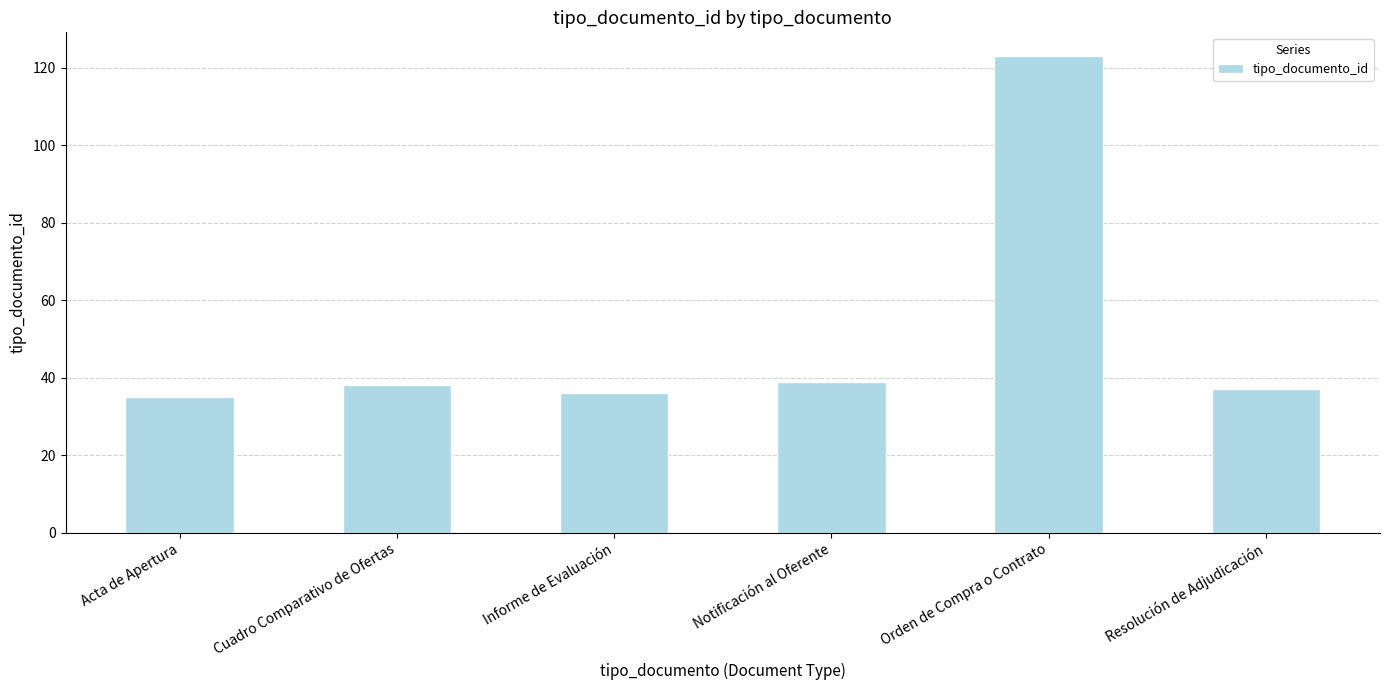

At which category does the chart reach its peak across all series?

Orden de Compra o Contrato